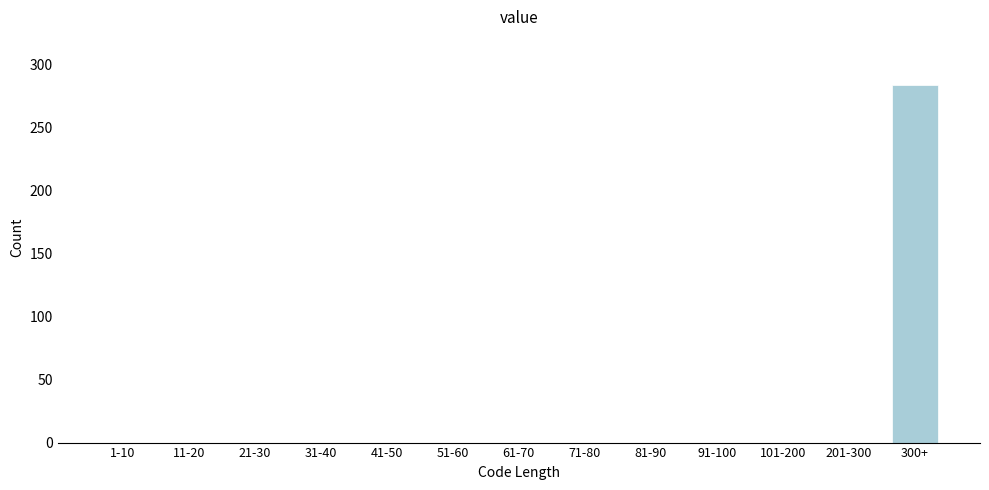

Reading left to right, transcribe all the data shown in this chart.

1-10=0	11-20=0	21-30=0	31-40=0	41-50=0	51-60=0	61-70=0	71-80=0	81-90=0	91-100=0	101-200=0	201-300=0	300+=284